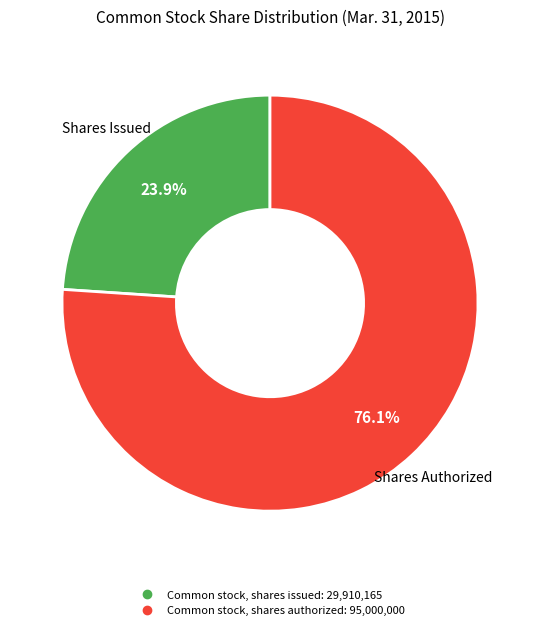

Which category has the biggest portion of the pie?

Common stock, shares authorized